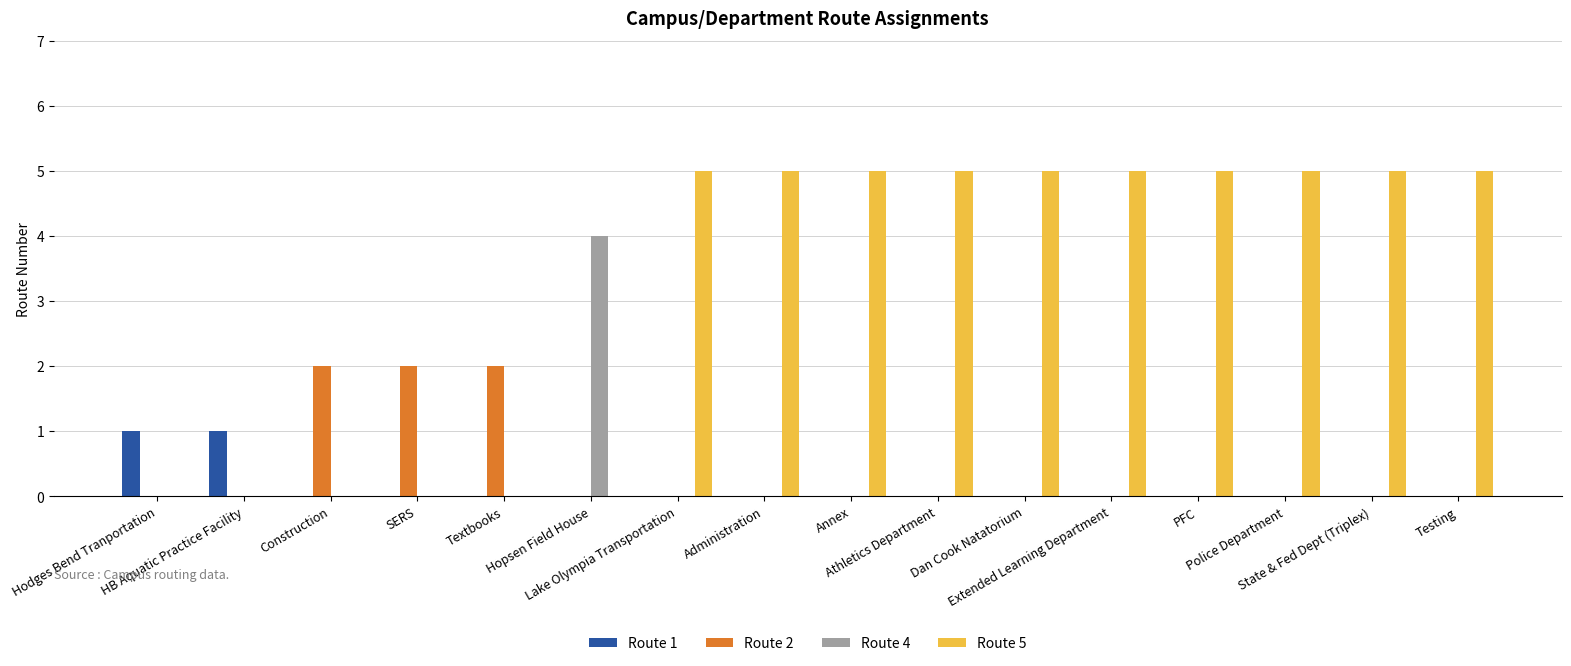

Which series has the largest total across all categories?

Route 5